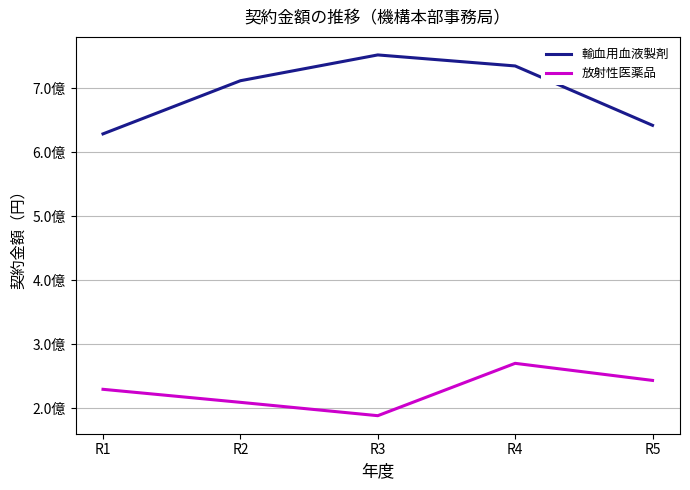

What are all the series names shown in the legend?

輸血用血液製剤, 放射性医薬品